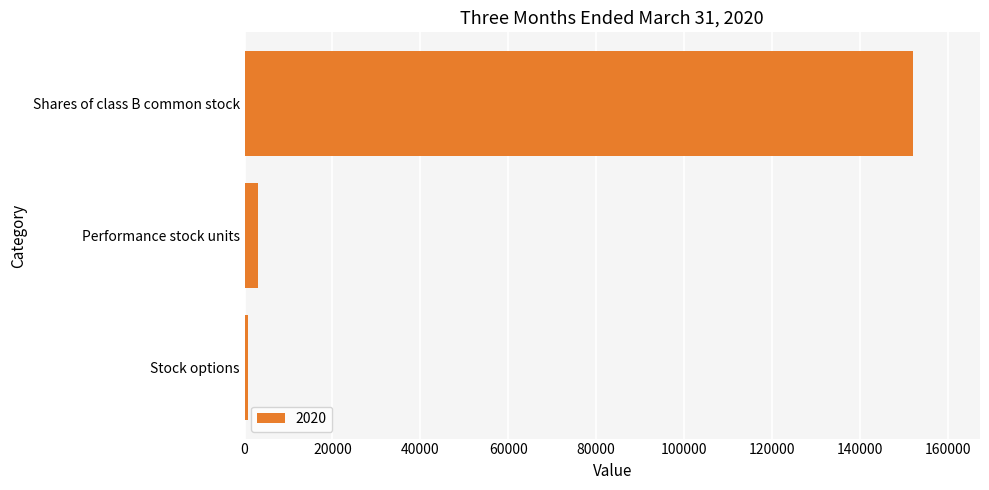

What is the sum of all values?

155854